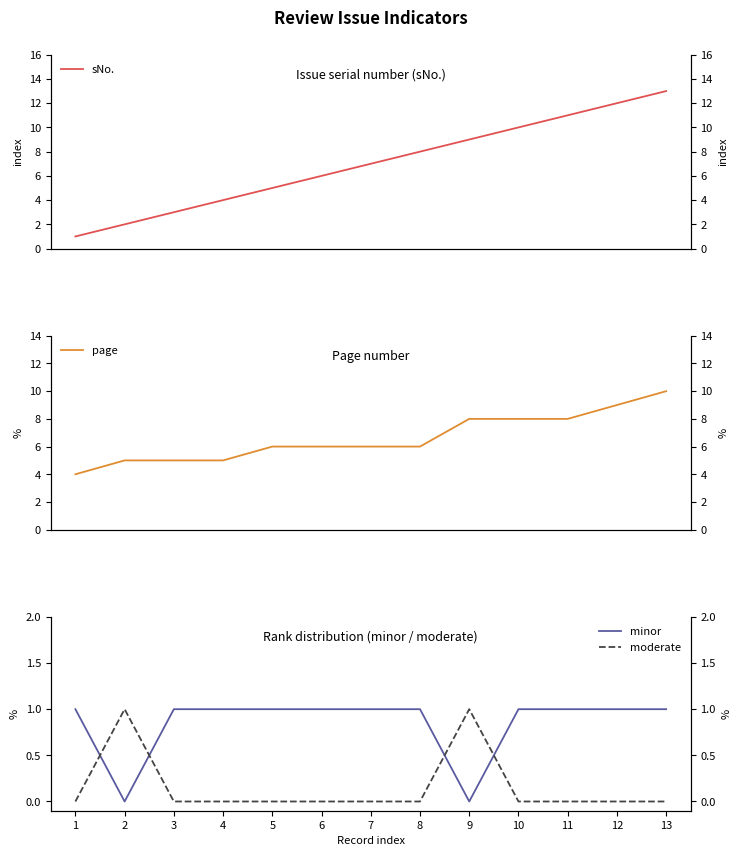

What is the value of the moderate point at the 9th from the left?

1